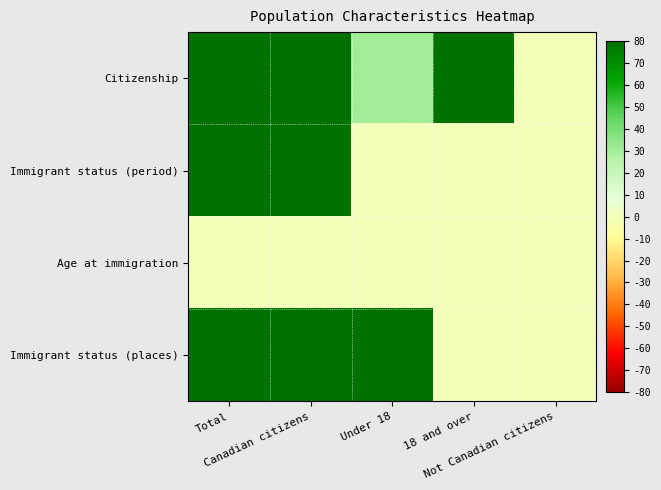

Which category has the lowest value across all series?

Not Canadian citizens